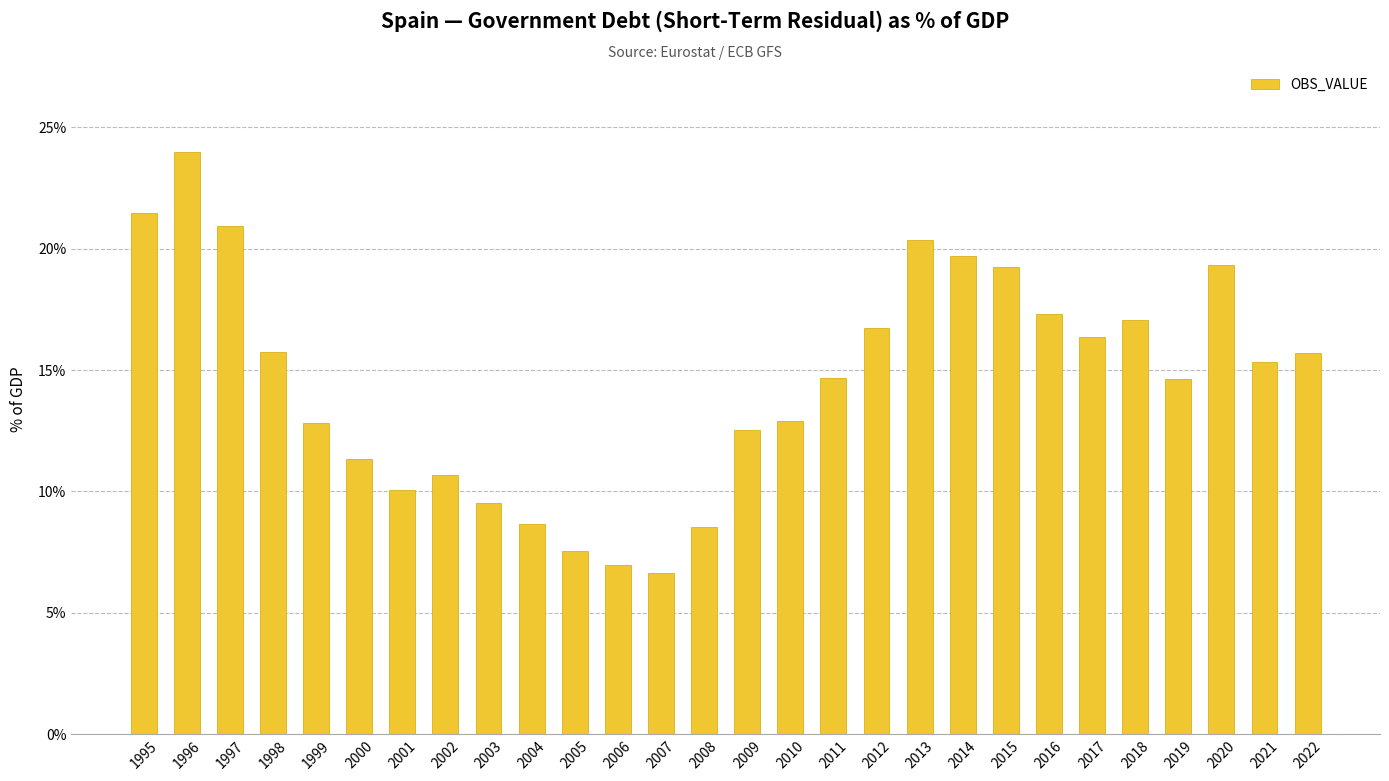

What is the change in value from 2017 to 2021?

-1.0